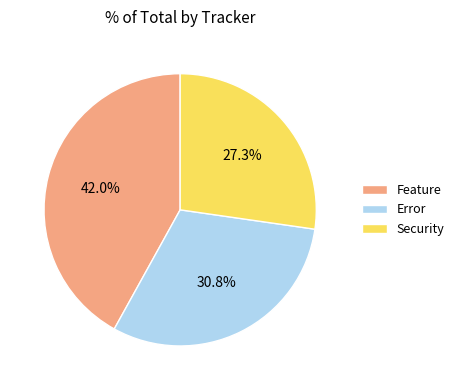

Which category has the biggest portion of the pie?

Feature